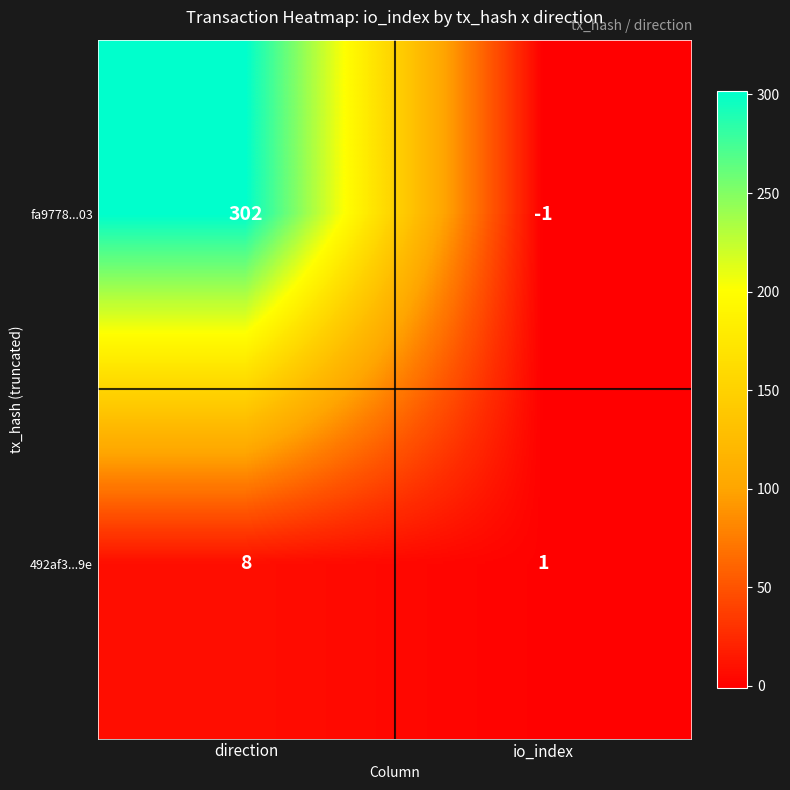

Which series has the largest total across all categories?

fa9778...03